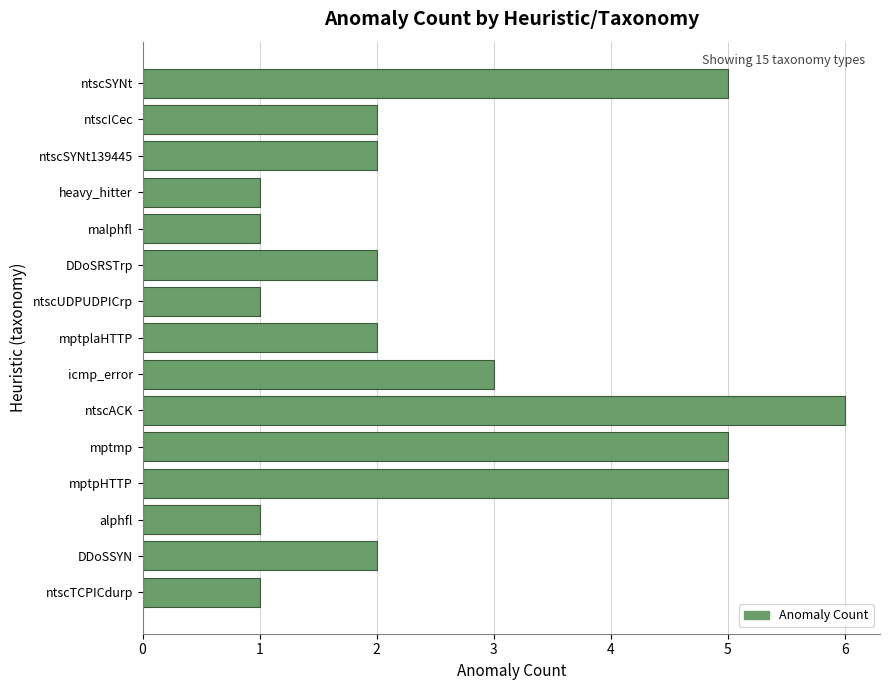

What is the difference between the maximum and minimum values?

5